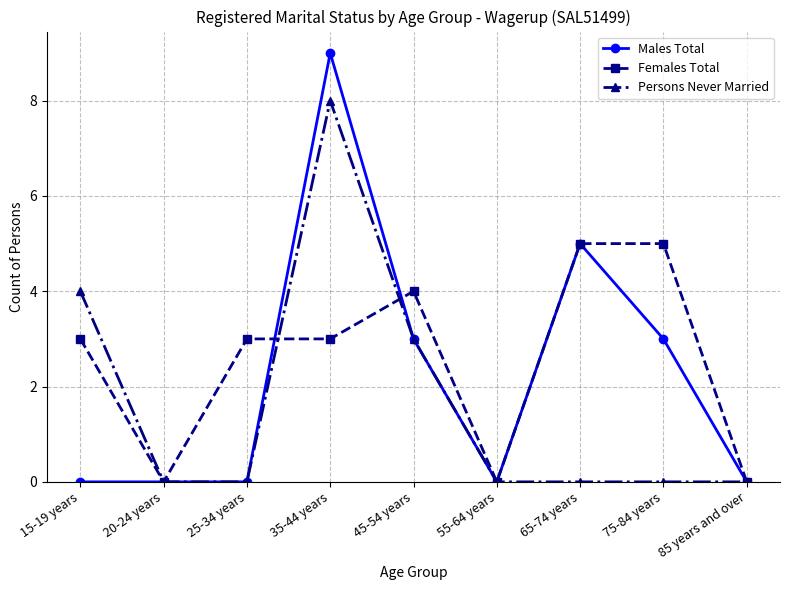

How many data points does each series have?

9